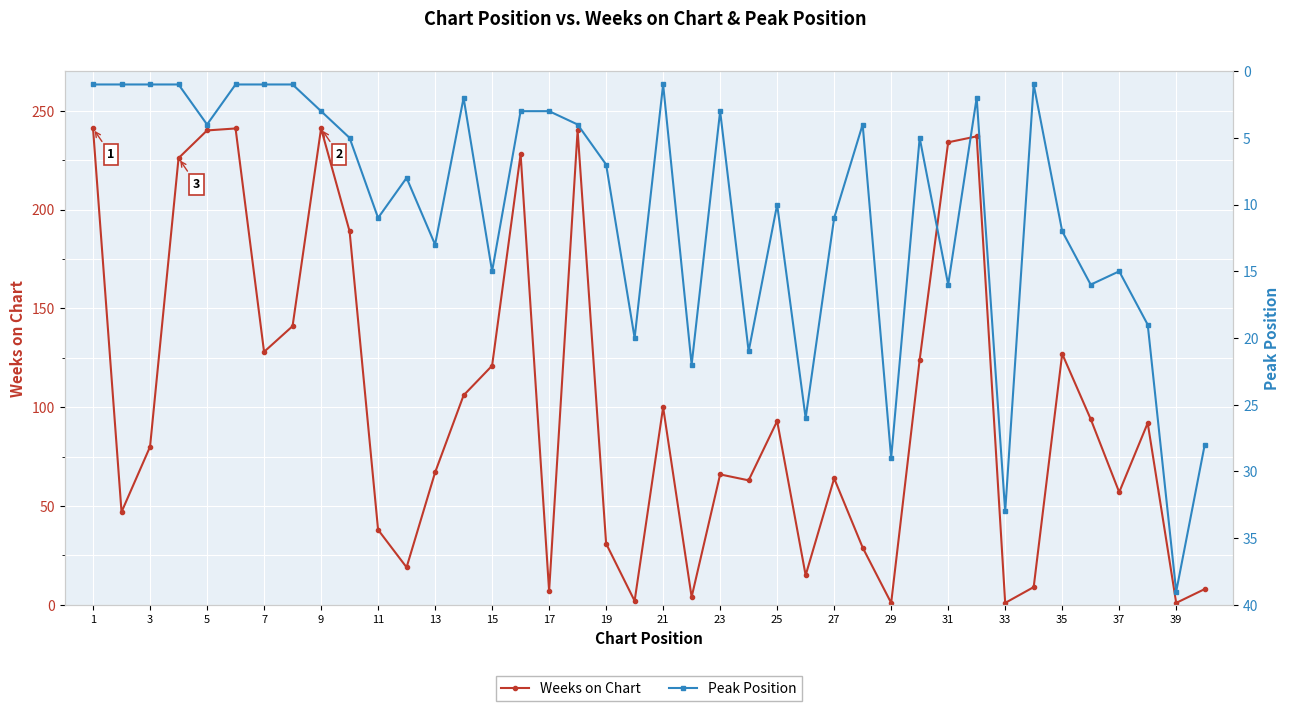

At how many categories does at least one series exceed 110?

15